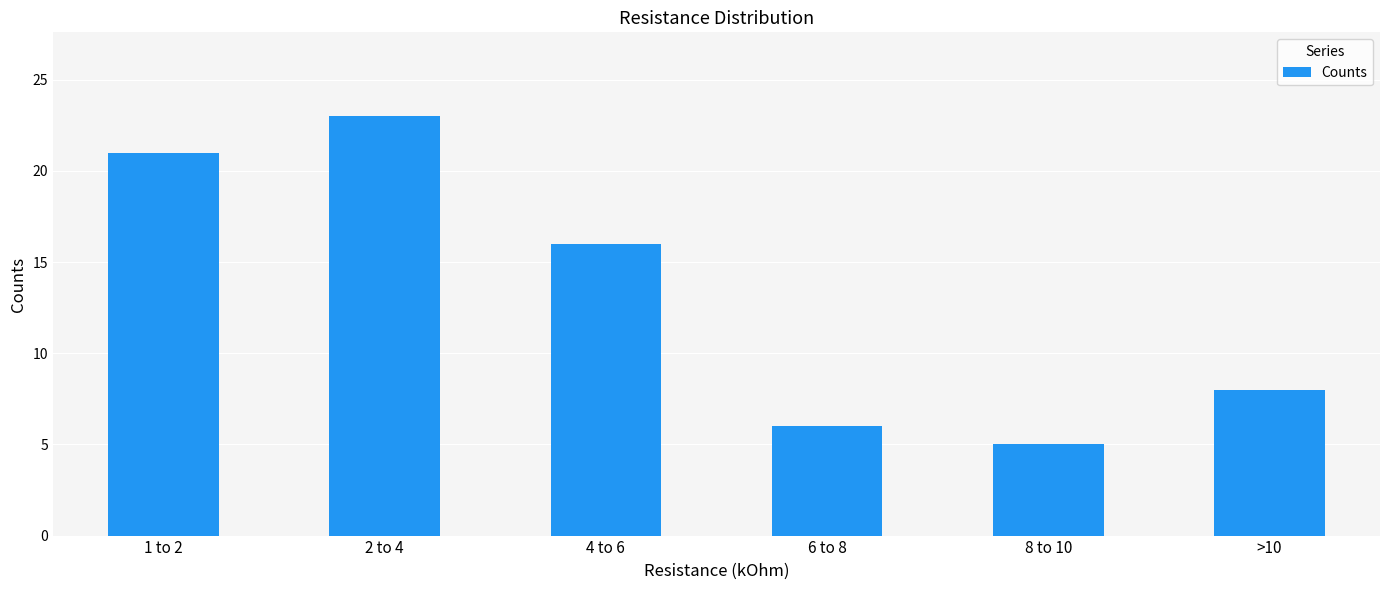

What is the ratio of the value at 8 to 10 to the value at 1 to 2?

0.2